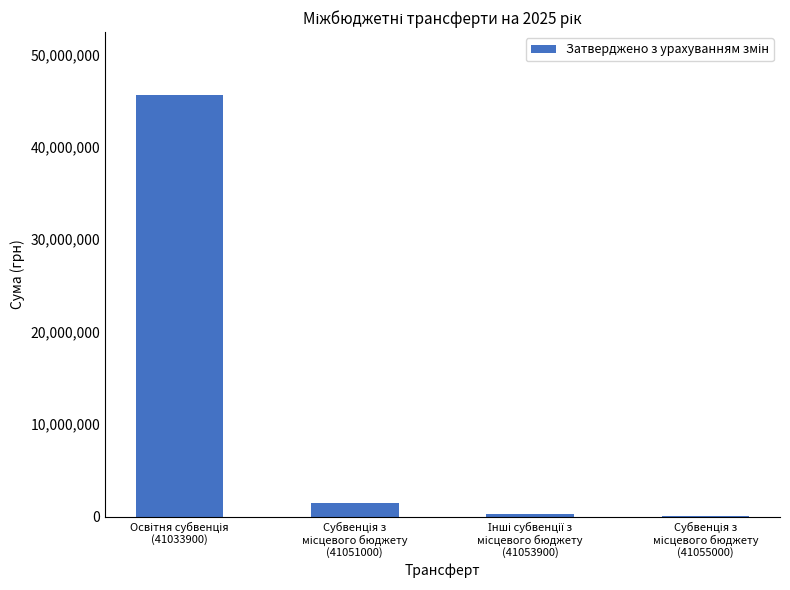

What is the sum of all values?

47320657